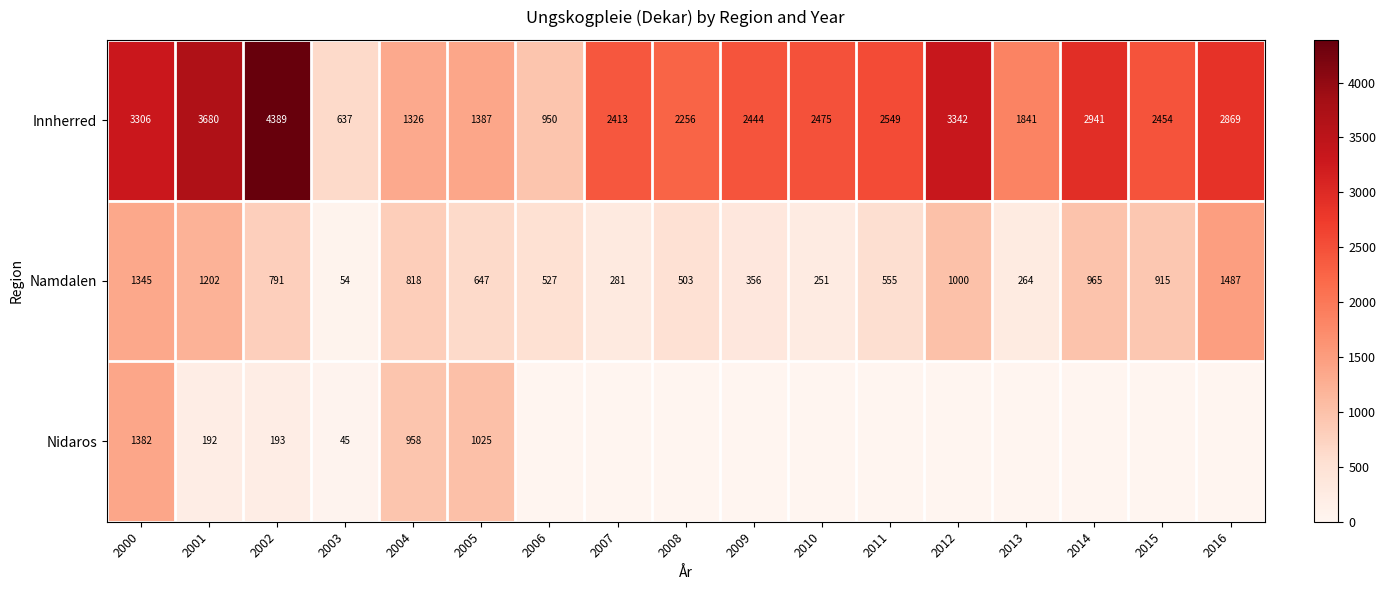

The value of Innherred at 2002 is 4389. True or false?

True